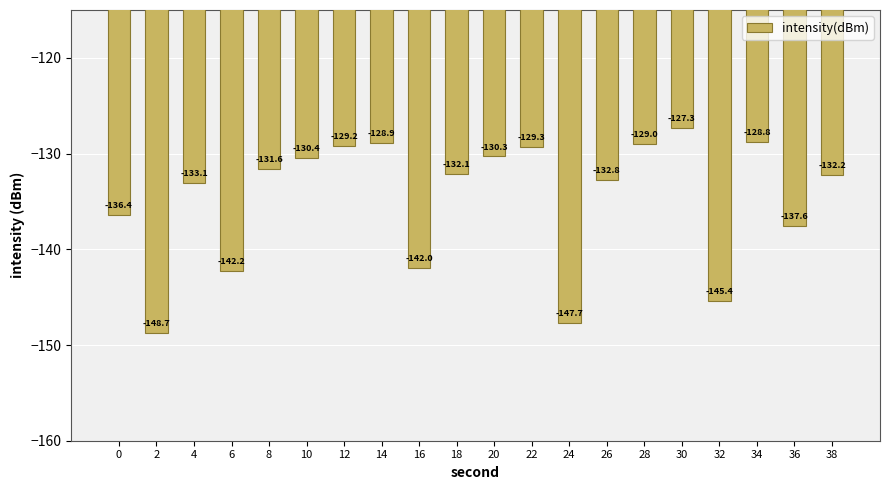

List the labels in order of value, smallest first.

2, 24, 32, 6, 16, 36, 0, 4, 26, 38, 18, 8, 10, 20, 22, 12, 28, 14, 34, 30